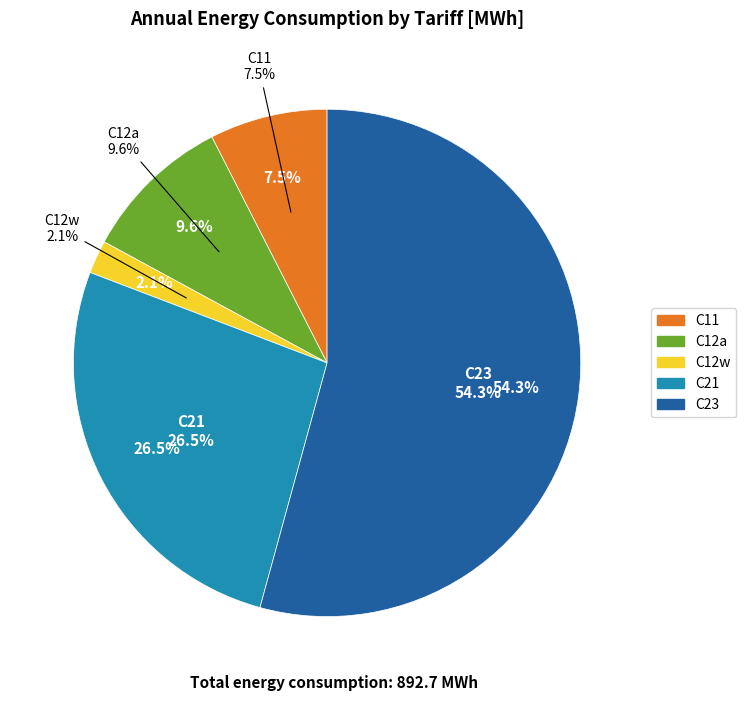

Which has a higher value, C23 or C12w?

C23